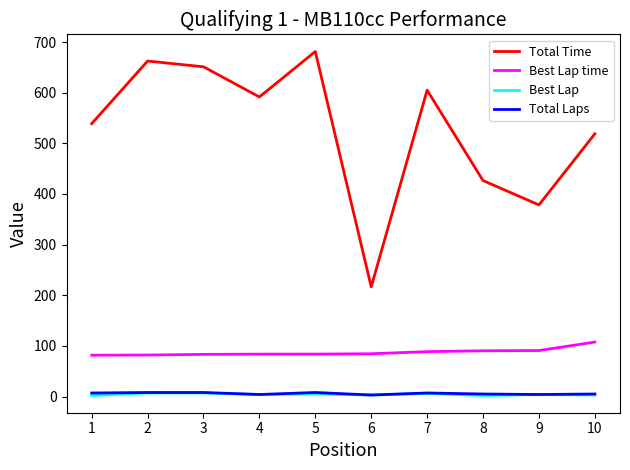

True or false: Best Lap and Best Lap time cross at least once.

False